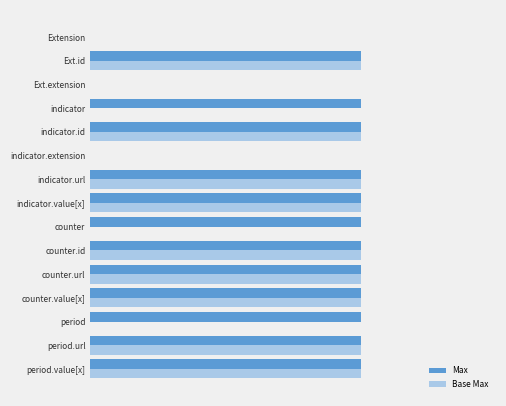

What are all the series names shown in the legend?

Max, Base Max